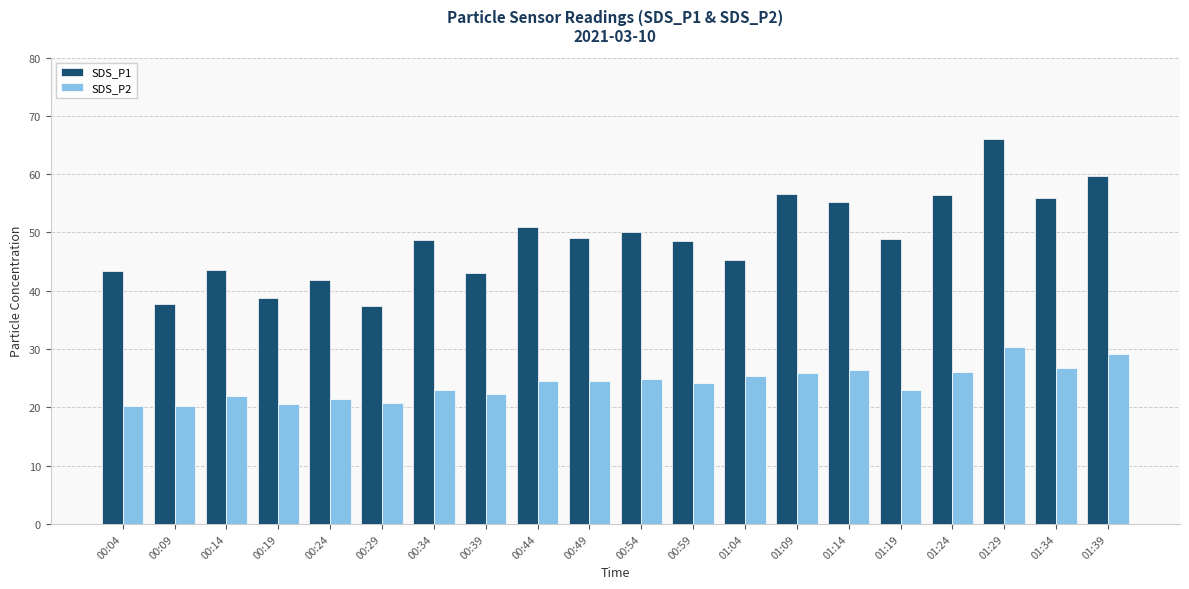

Which label corresponds to the largest value in the chart?

01:29